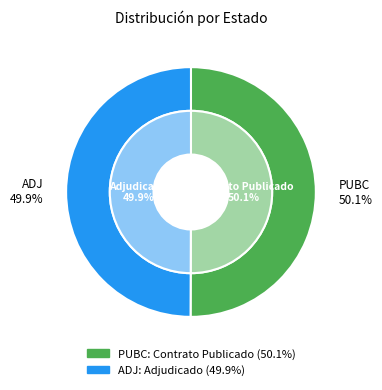

What is the change in value from PUBC to ADJ?

-3651070